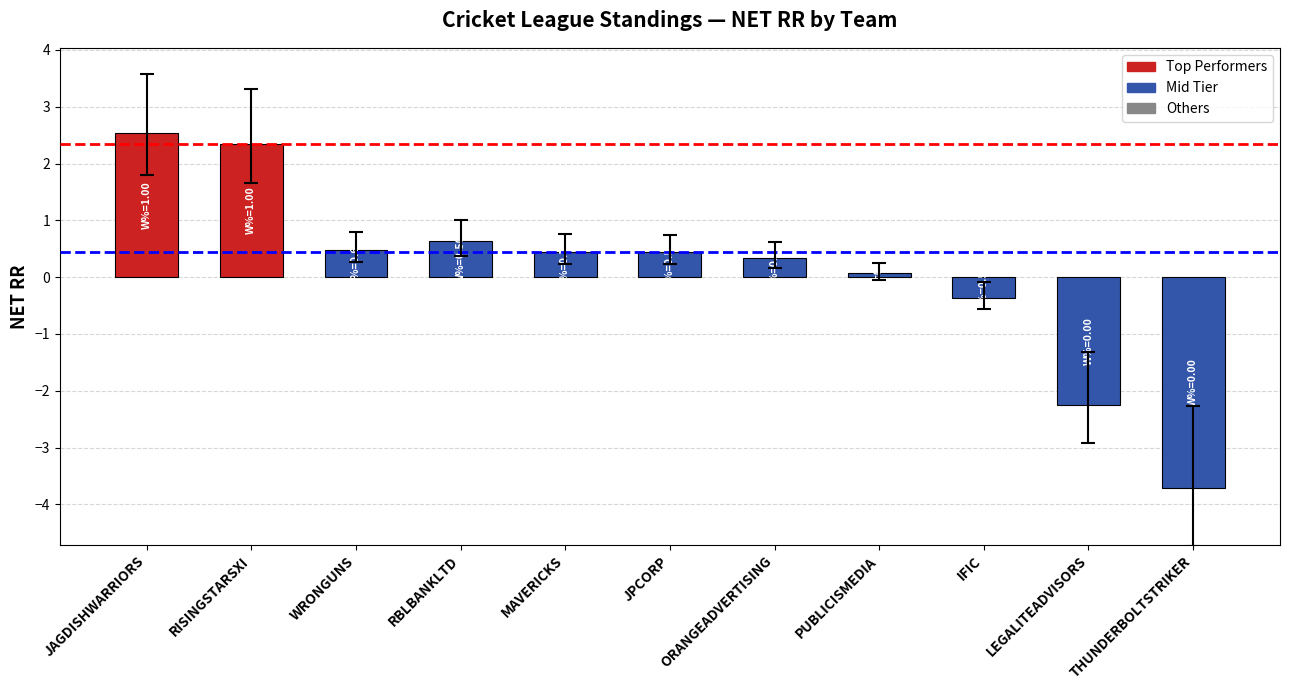

What is the sum of the values at JAGDISHWARRIORS and IFIC?

2.2